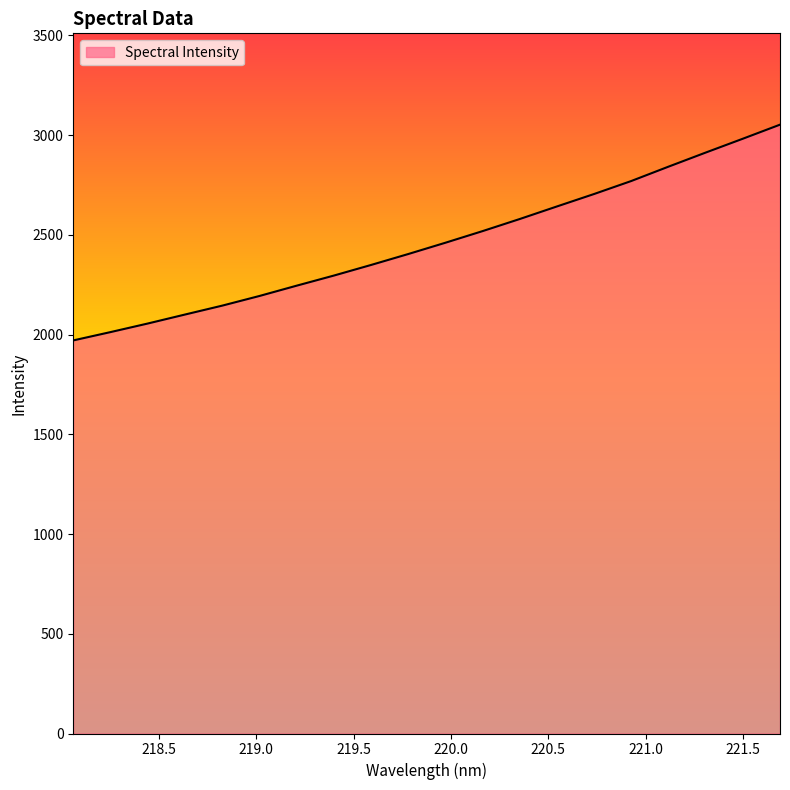

What is the difference between the maximum and minimum values?

1081.7